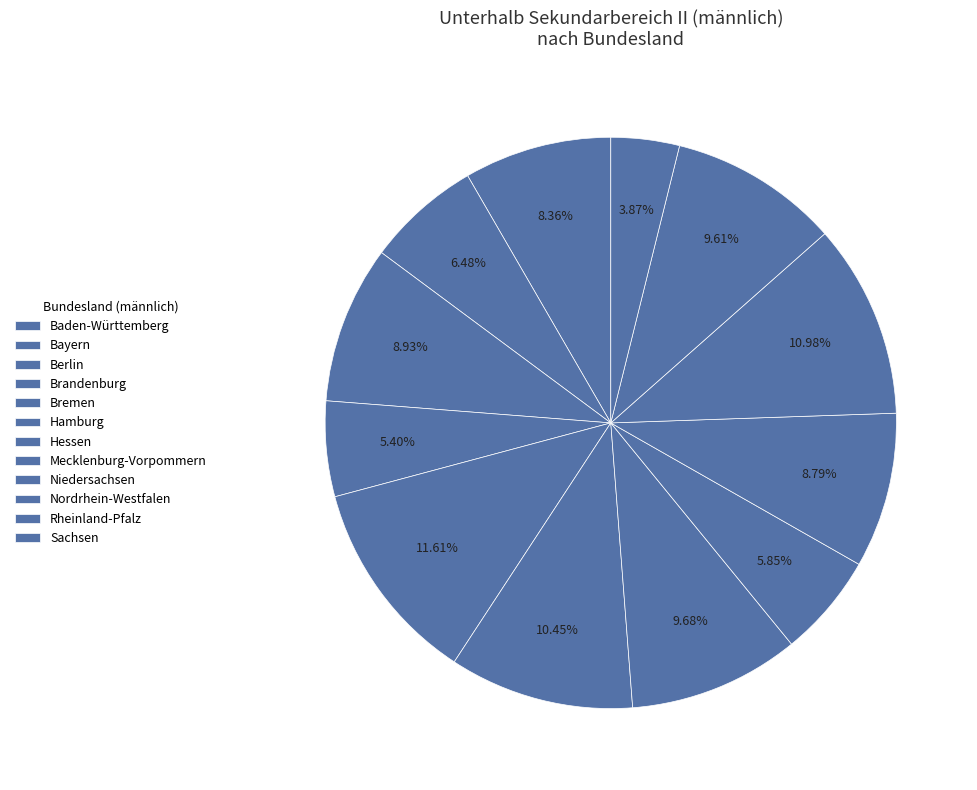

True or false: Hamburg accounts for 1% of the total.

False